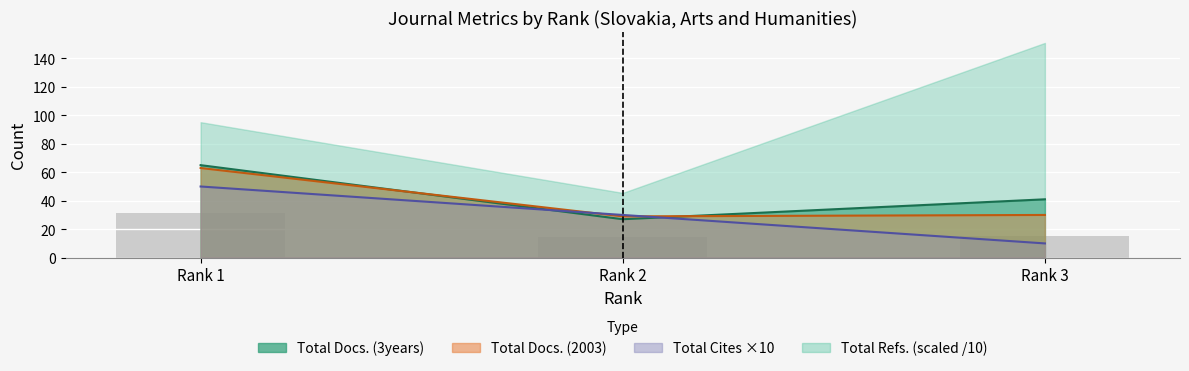

At which category is the sum across all series the highest?

Rank 1